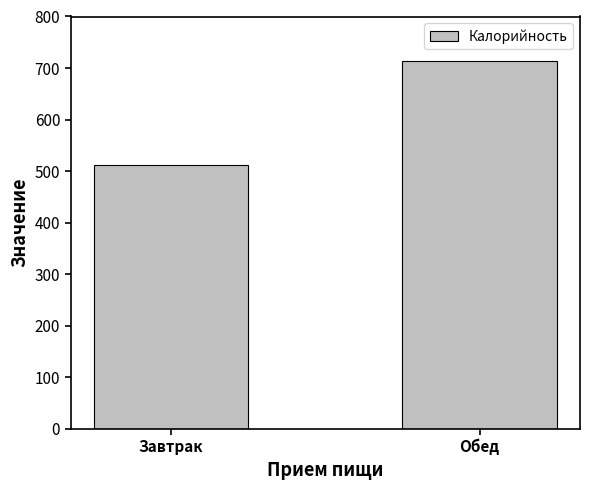

How many series are shown in this chart?

1